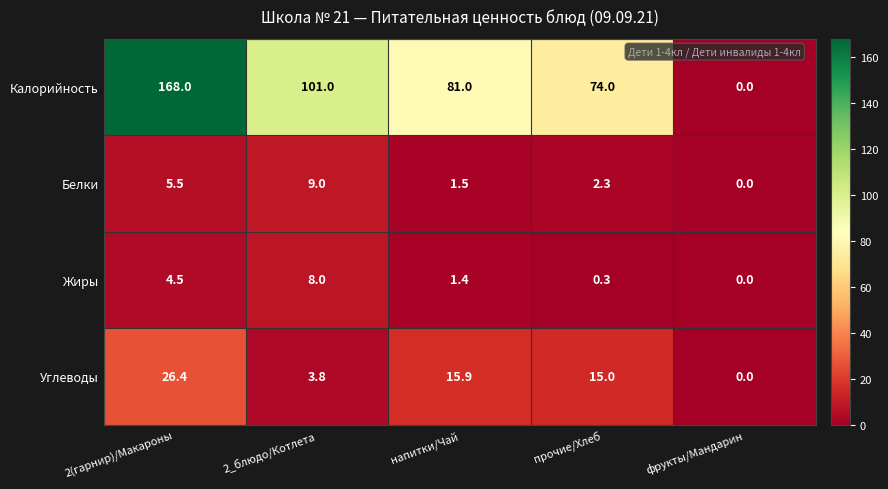

The value of Белки at фрукты/Мандарин is 0.0. True or false?

True